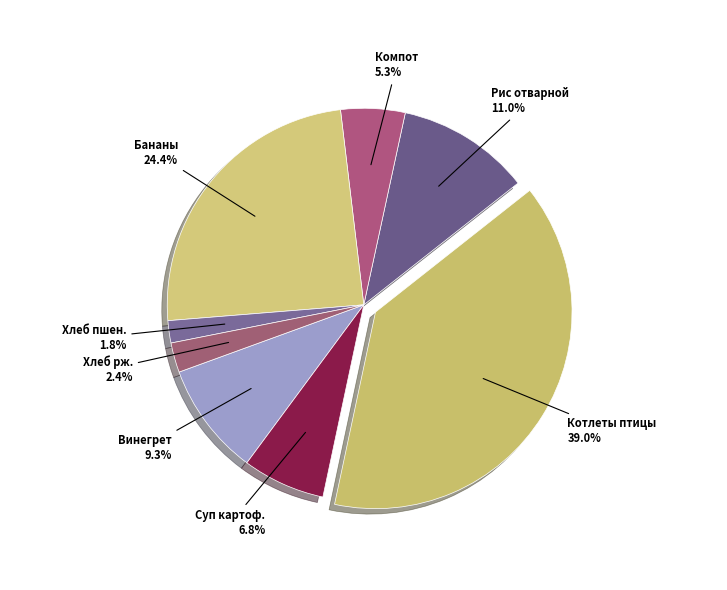

Do Винегрет and Бананы together represent more than half of the pie?

No